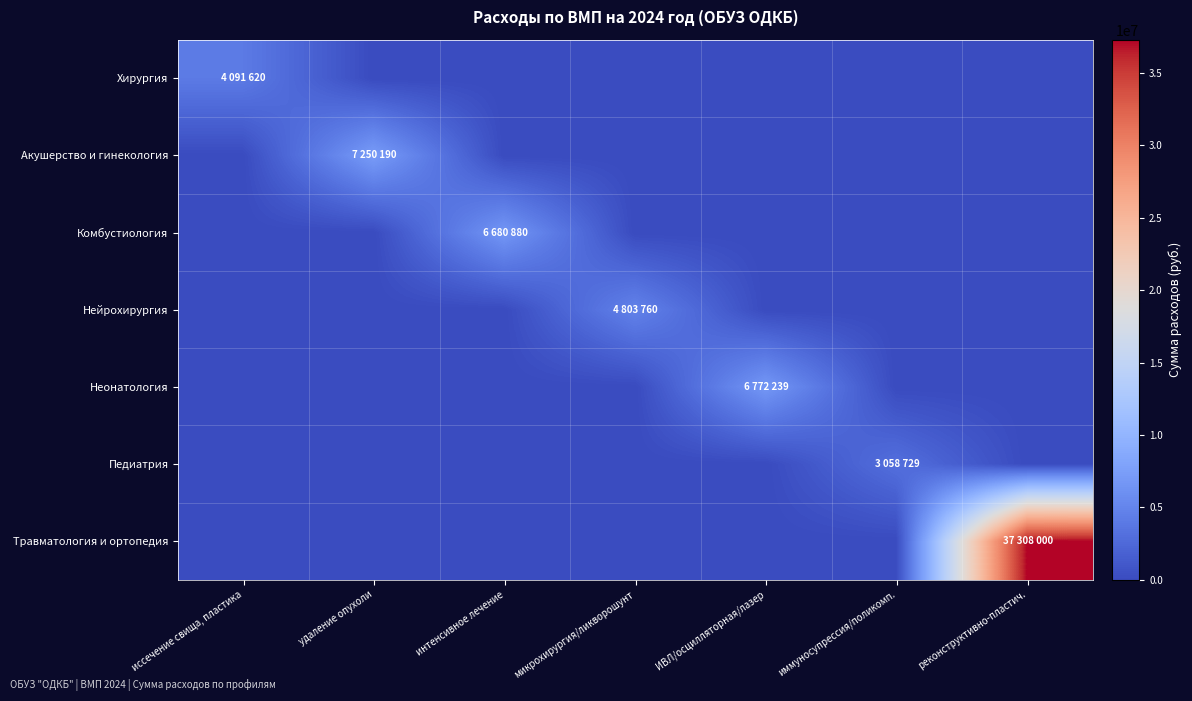

What is the difference between the highest and lowest values at ИВЛ/осцилляторная/лазер?

6772239